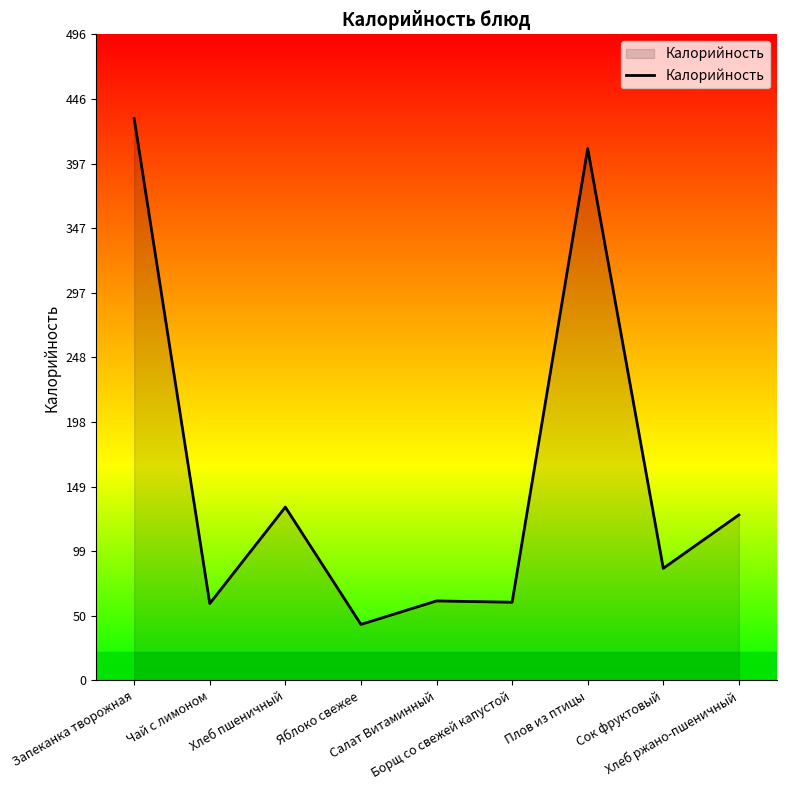

At which category does the chart reach its peak across all series?

Запеканка творожная